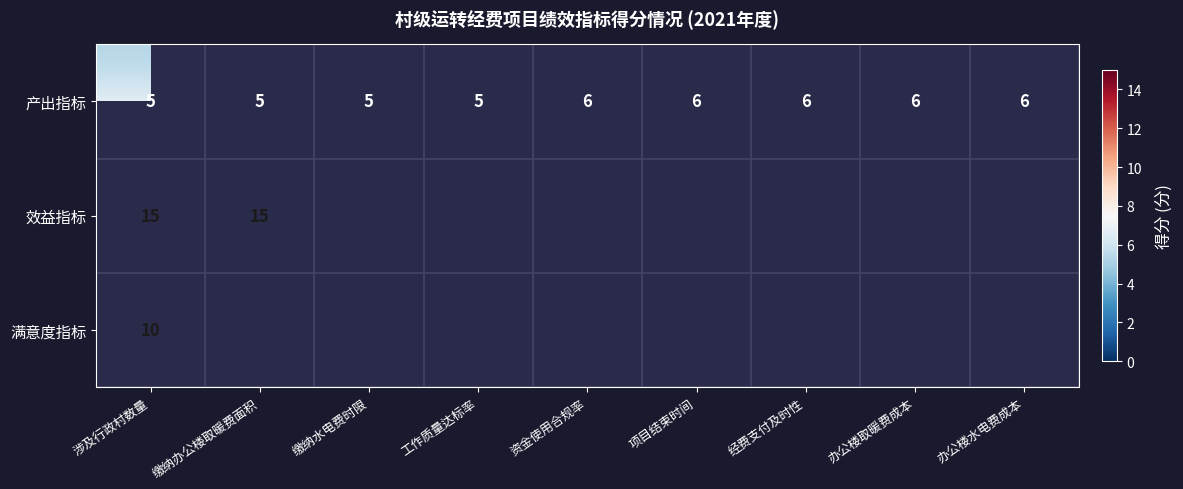

What is the sum of the 产出指标 values at 办公楼取暖费成本 and 资金使用合规率?

12